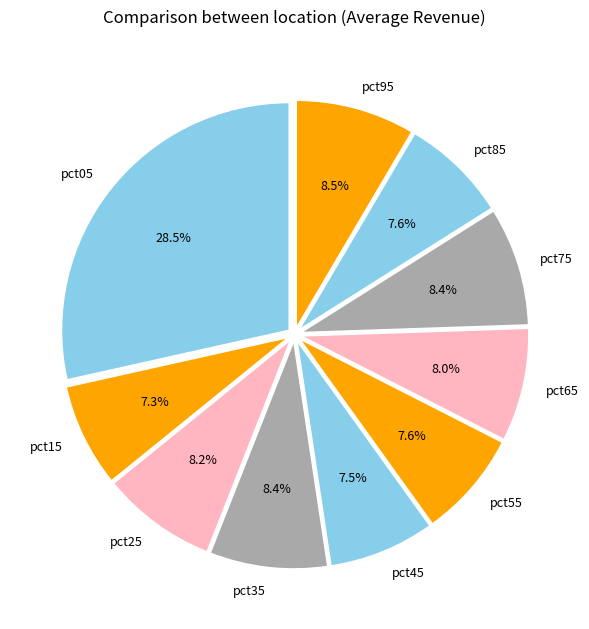

Combined, what portion of the pie is pct05 and pct75?

36.9%